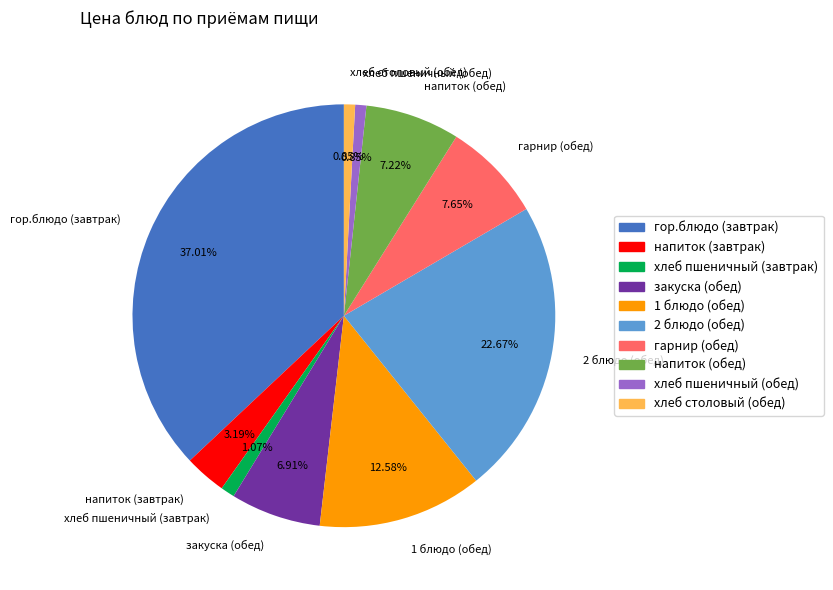

True or false: закуска (обед) accounts for 7% of the total.

True